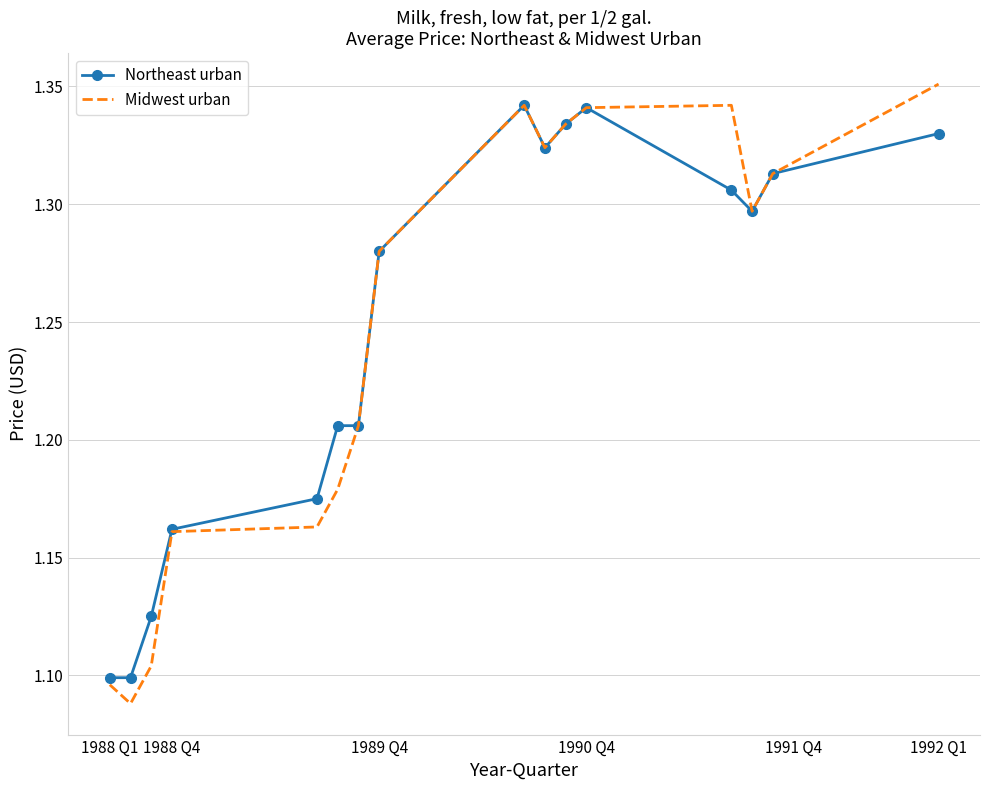

Which series has the widest spread of values?

Midwest urban